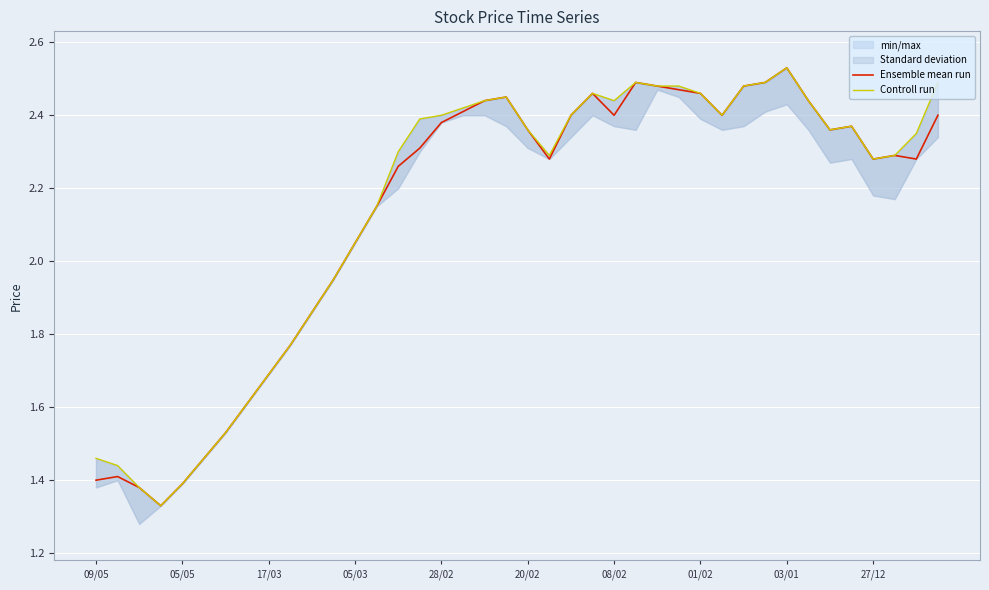

What is the average value of the Ensemble mean run series?

2.1